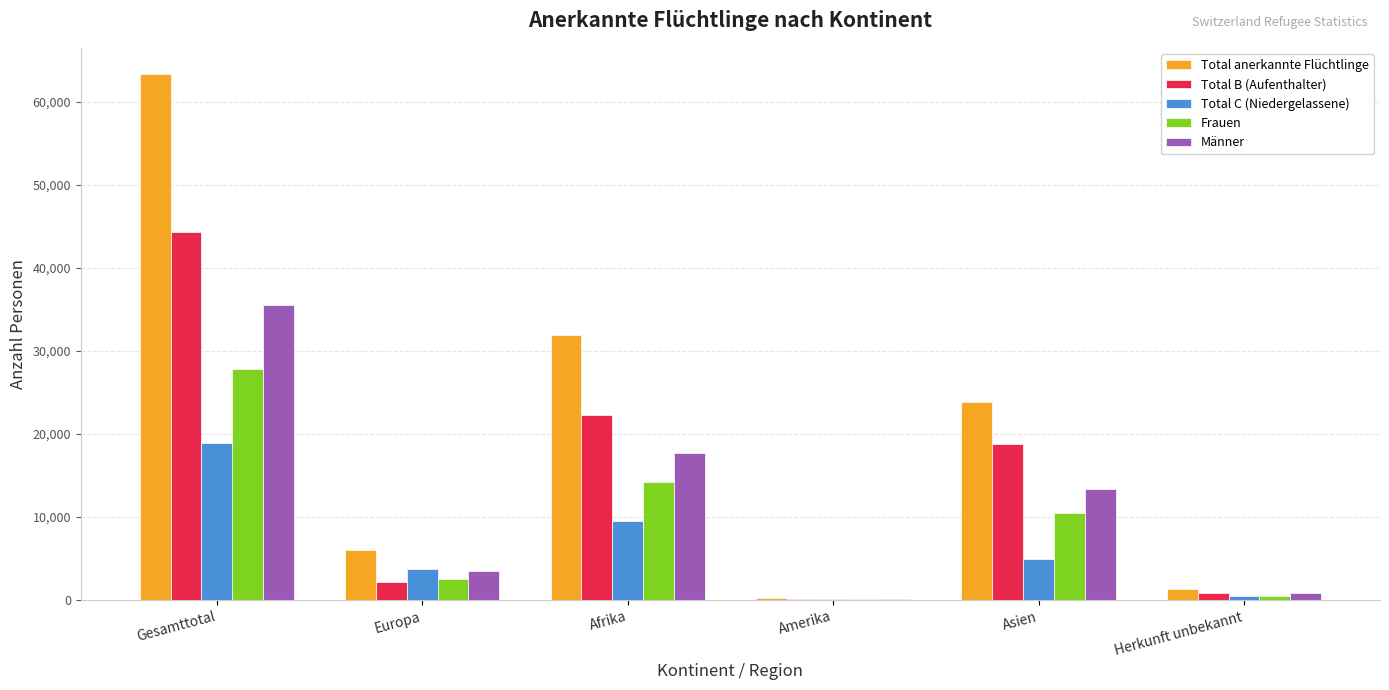

What is the total value across all series at Afrika?

95622